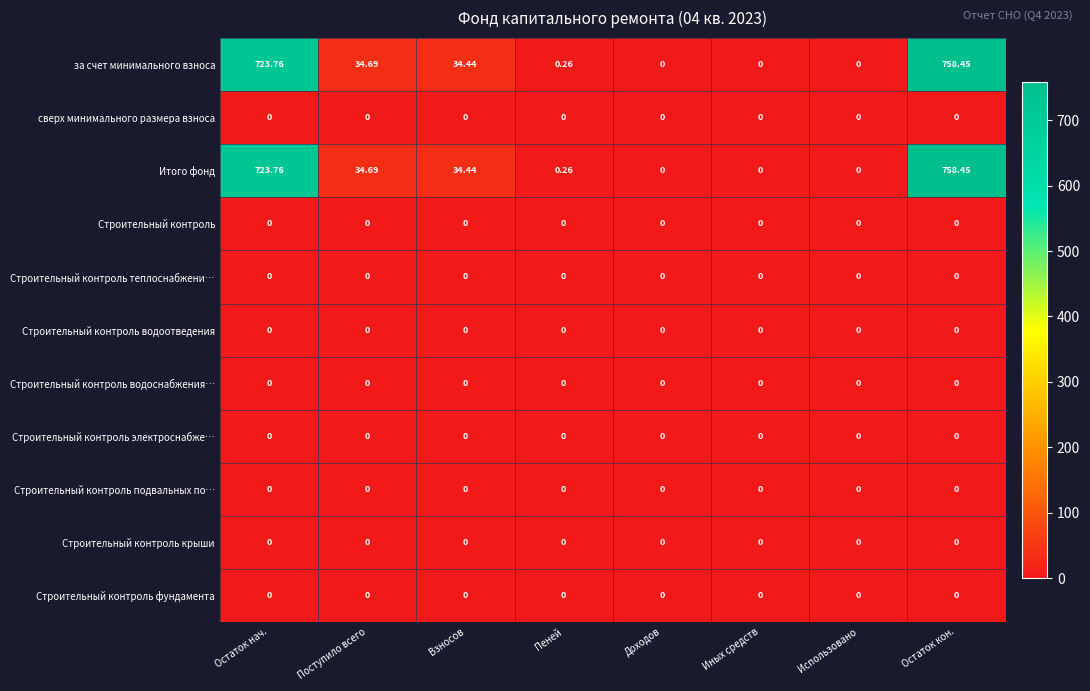

At which category is the sum across all series the highest?

Остаток кон.